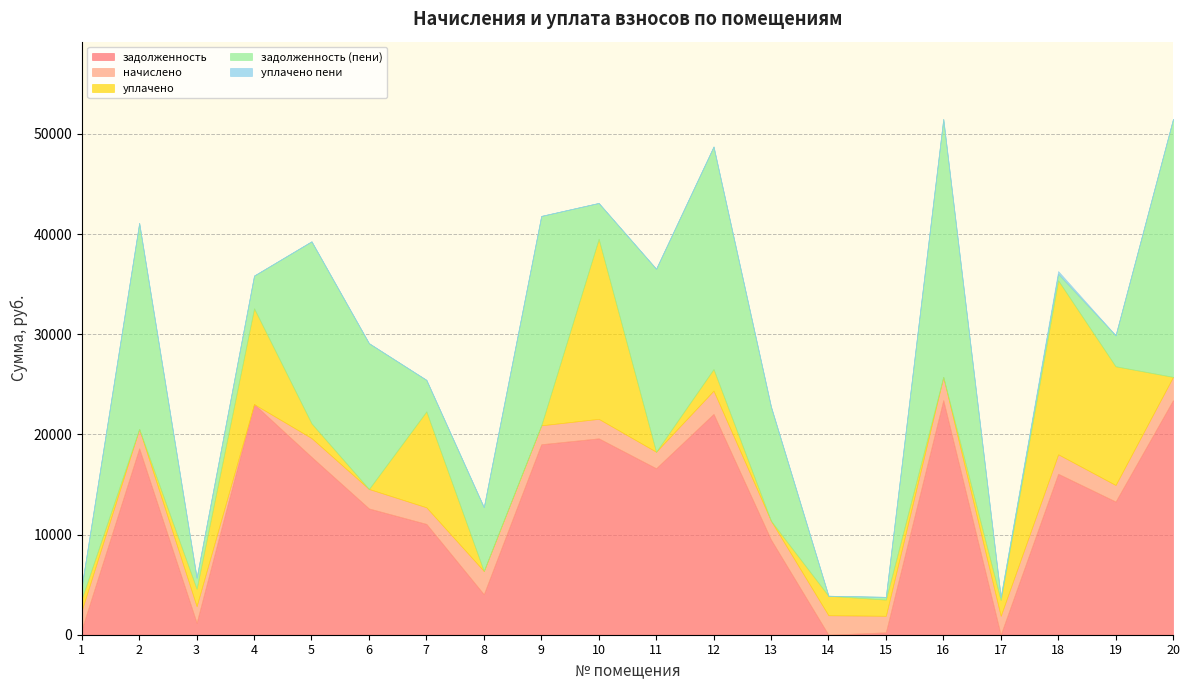

Which series has the widest spread of values?

задолженность (пени)